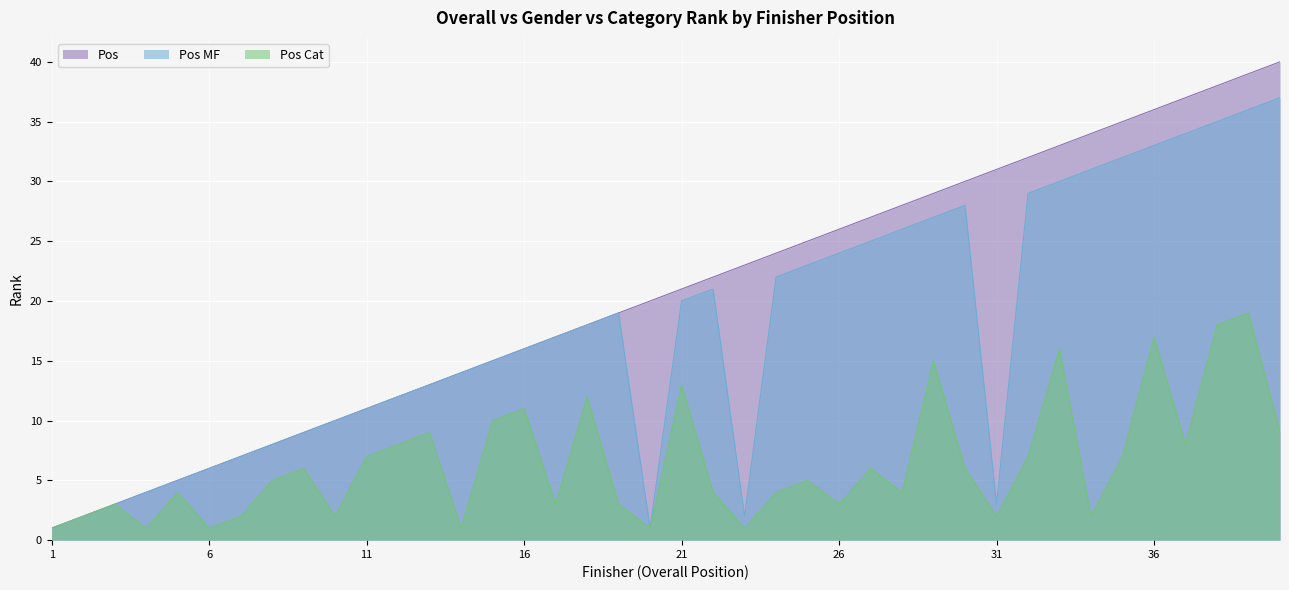

Which series has the largest total across all categories?

Pos